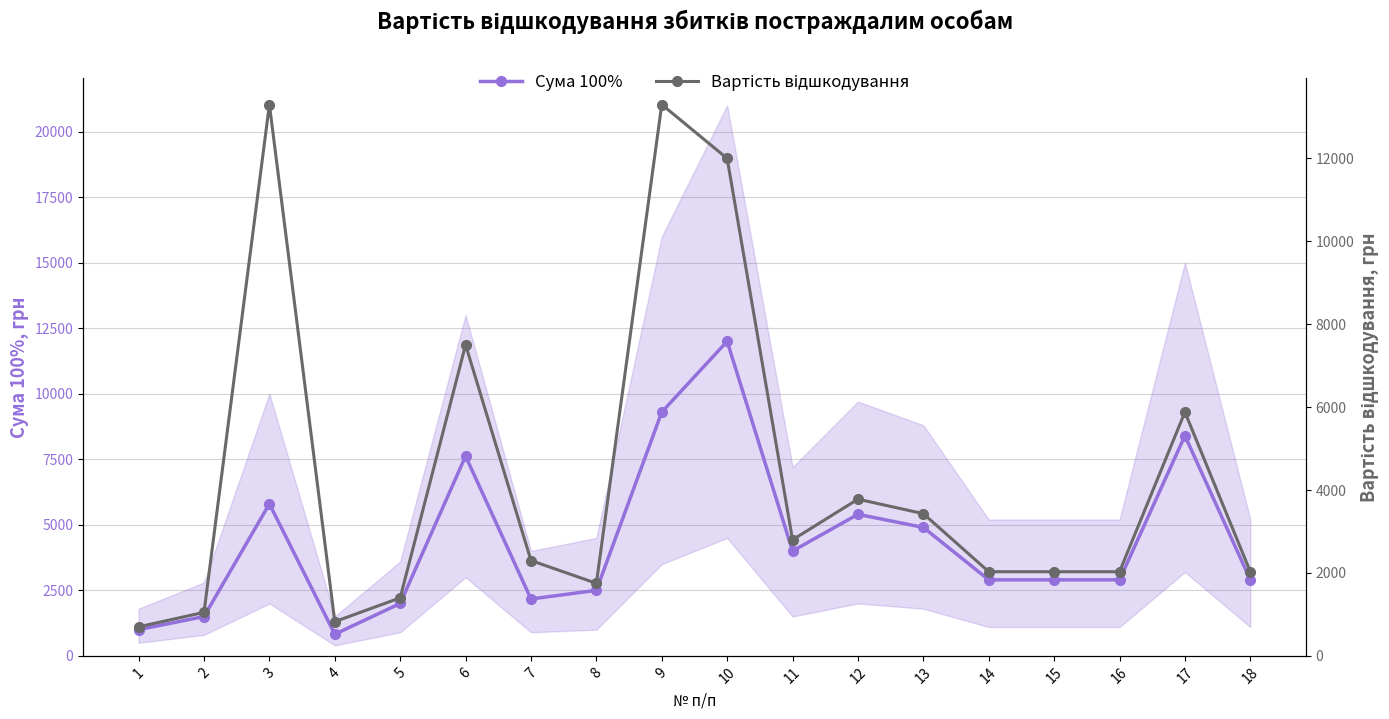

What are all the series names shown in the legend?

Сума 100%, Вартість відшкодування